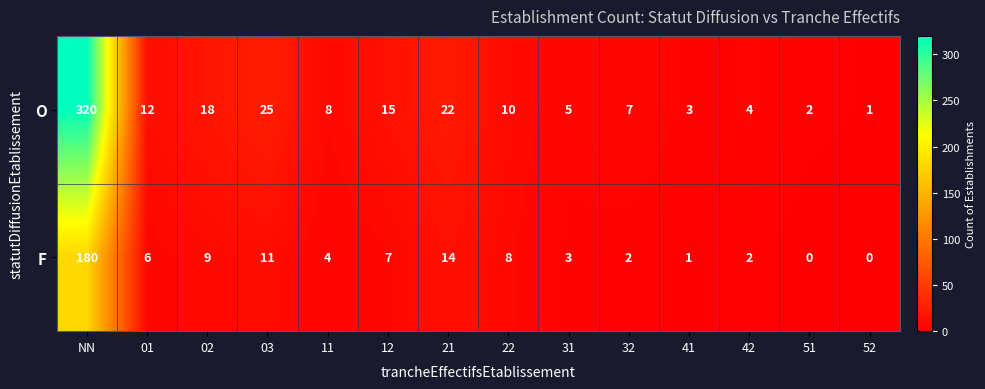

Which label corresponds to the largest value in the chart?

NN